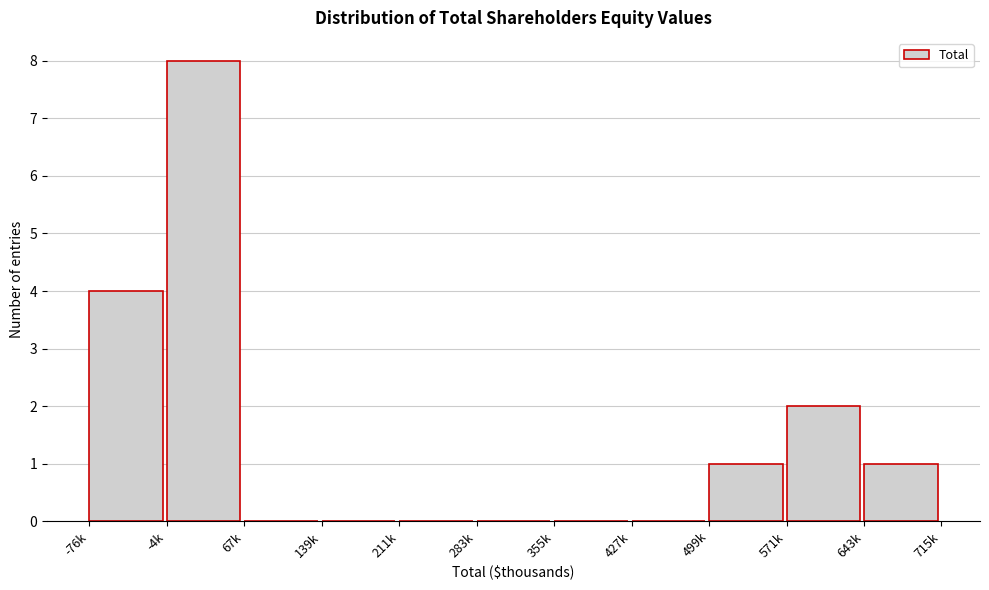

Reading left to right, list all the values displayed in this chart.

-76k=4	-4k=8	67k=0	139k=0	211k=0	283k=0	355k=0	427k=0	499k=1	571k=2	643k=1